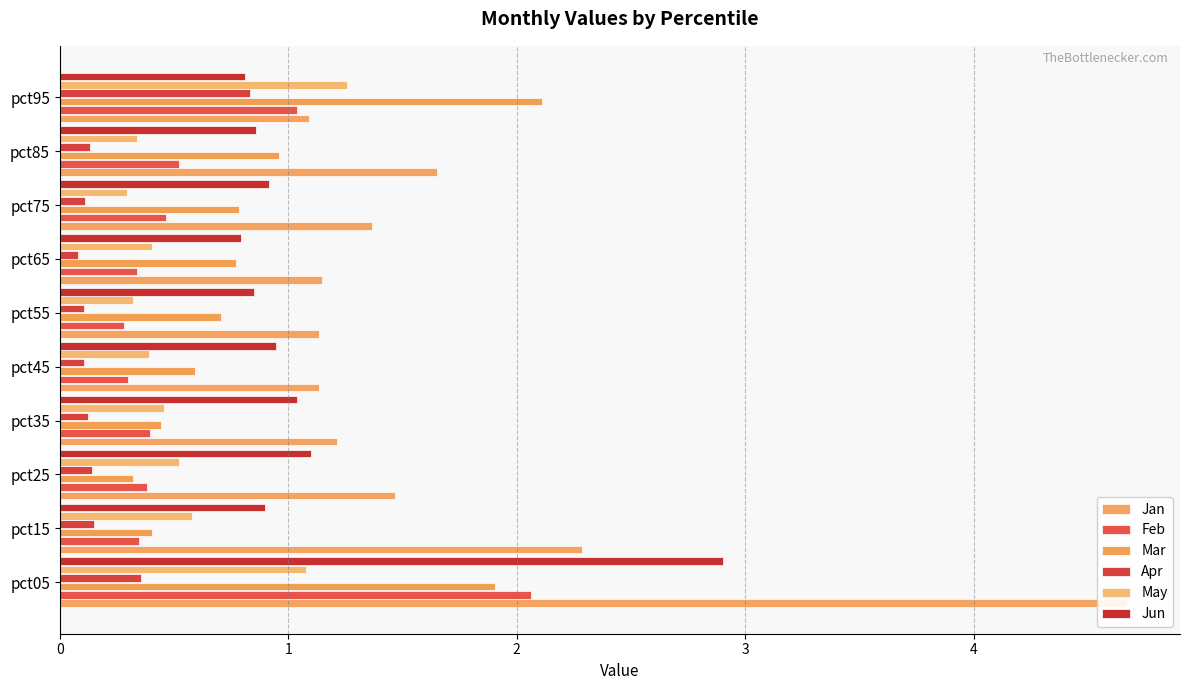

Reading left to right, list all the values displayed in this chart.

Jan: 4.7	2.3	1.5	1.2	1.1	1.1	1.1	1.4	1.7	1.1
Feb: 2.1	0.3	0.4	0.4	0.3	0.3	0.3	0.5	0.5	1.0
Mar: 1.9	0.4	0.3	0.4	0.6	0.7	0.8	0.8	1.0	2.1
Apr: 0.4	0.1	0.1	0.1	0.1	0.1	0.1	0.1	0.1	0.8
May: 1.1	0.6	0.5	0.5	0.4	0.3	0.4	0.3	0.3	1.3
Jun: 2.9	0.9	1.1	1.0	0.9	0.8	0.8	0.9	0.9	0.8